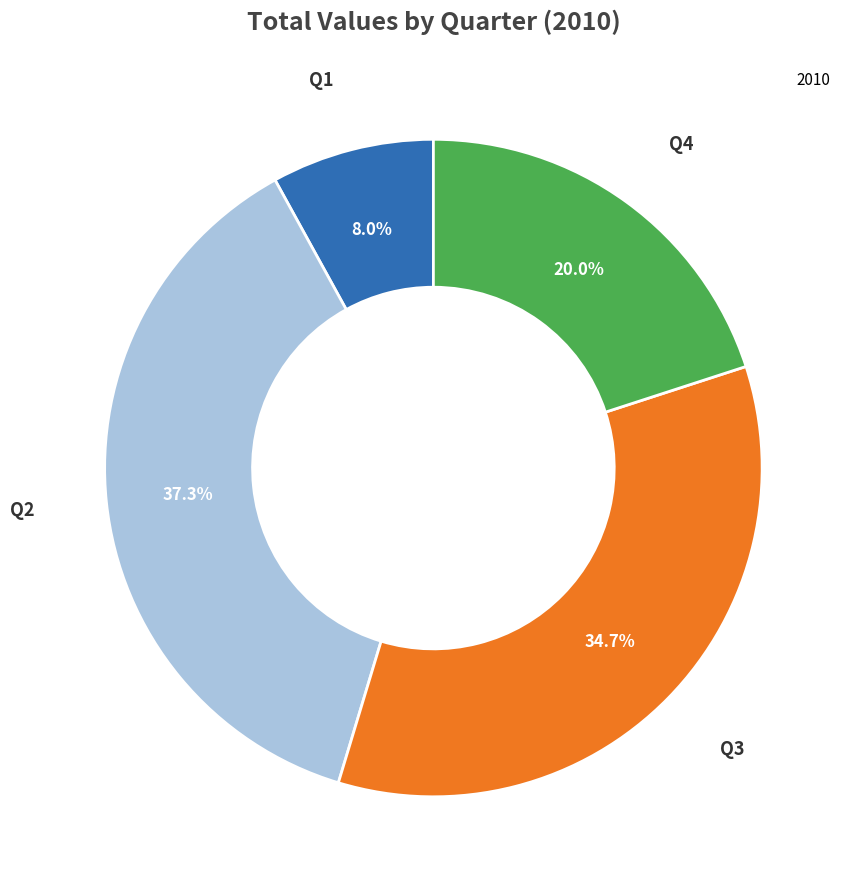

Is there a majority slice in this chart?

No